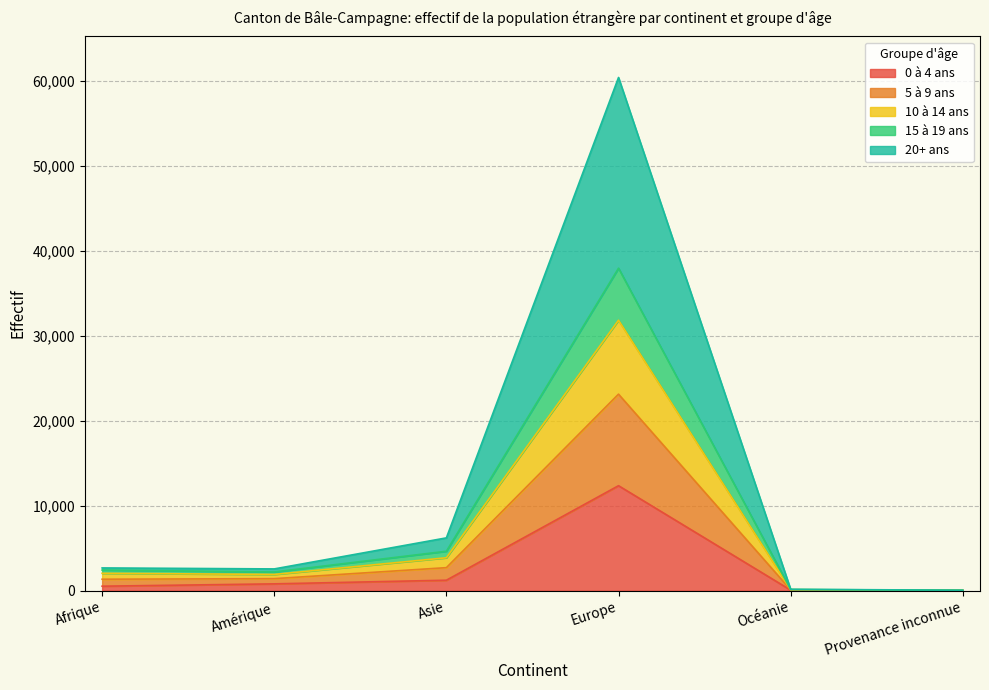

What is the label of the 5th point from the left?

Océanie